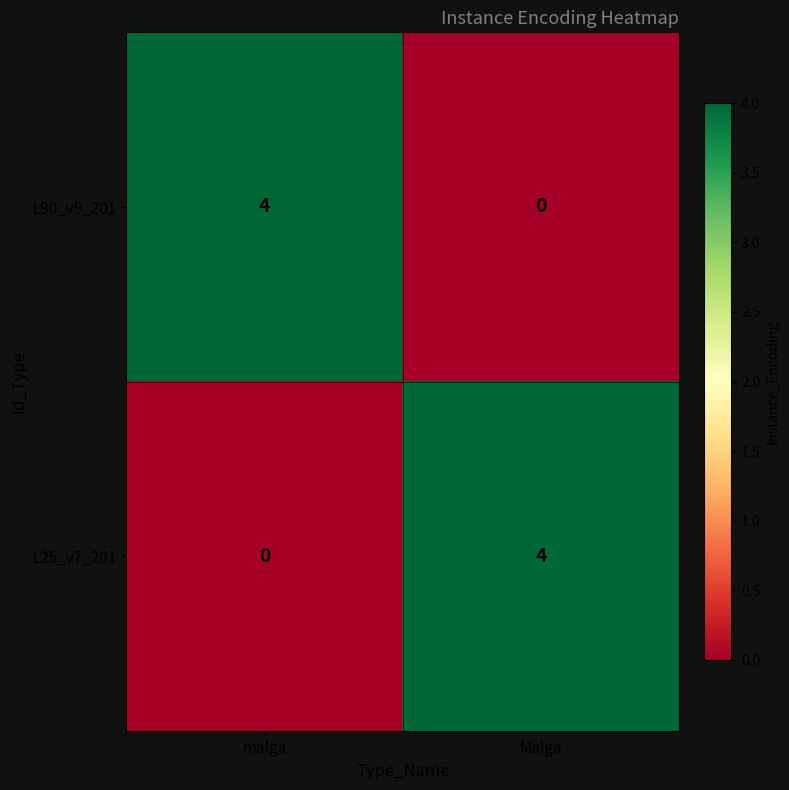

The L25_v7_201 series shows 2 at Malga. True or false?

False